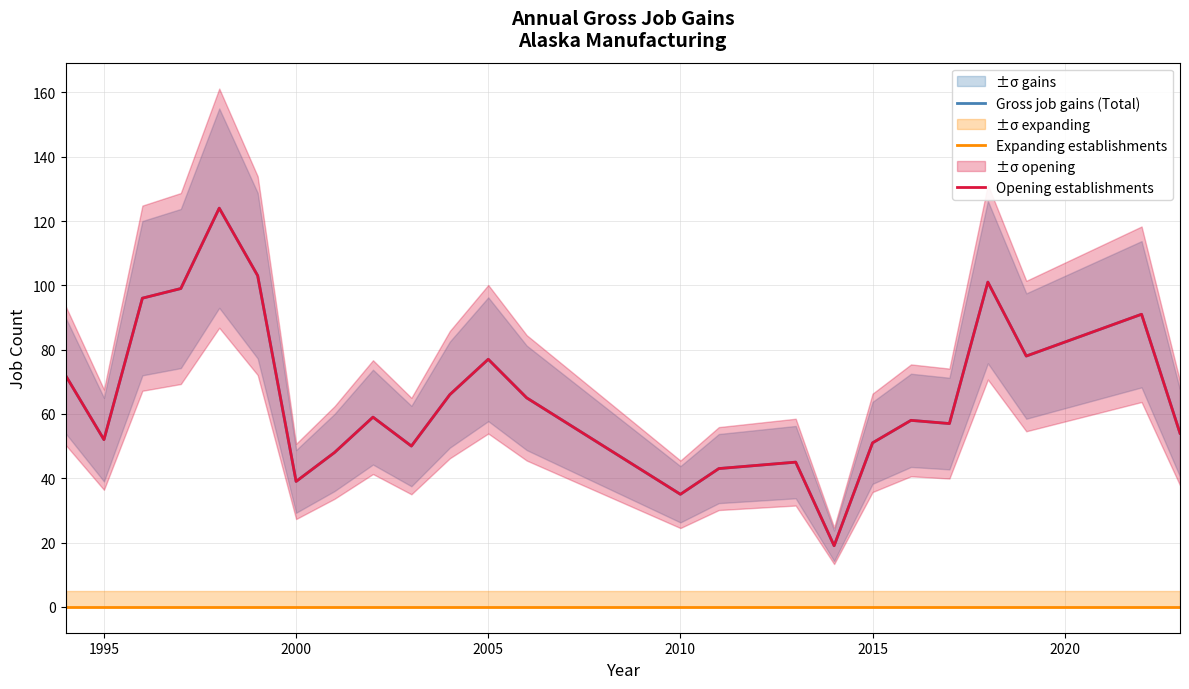

At how many categories does at least one series exceed 95?

5